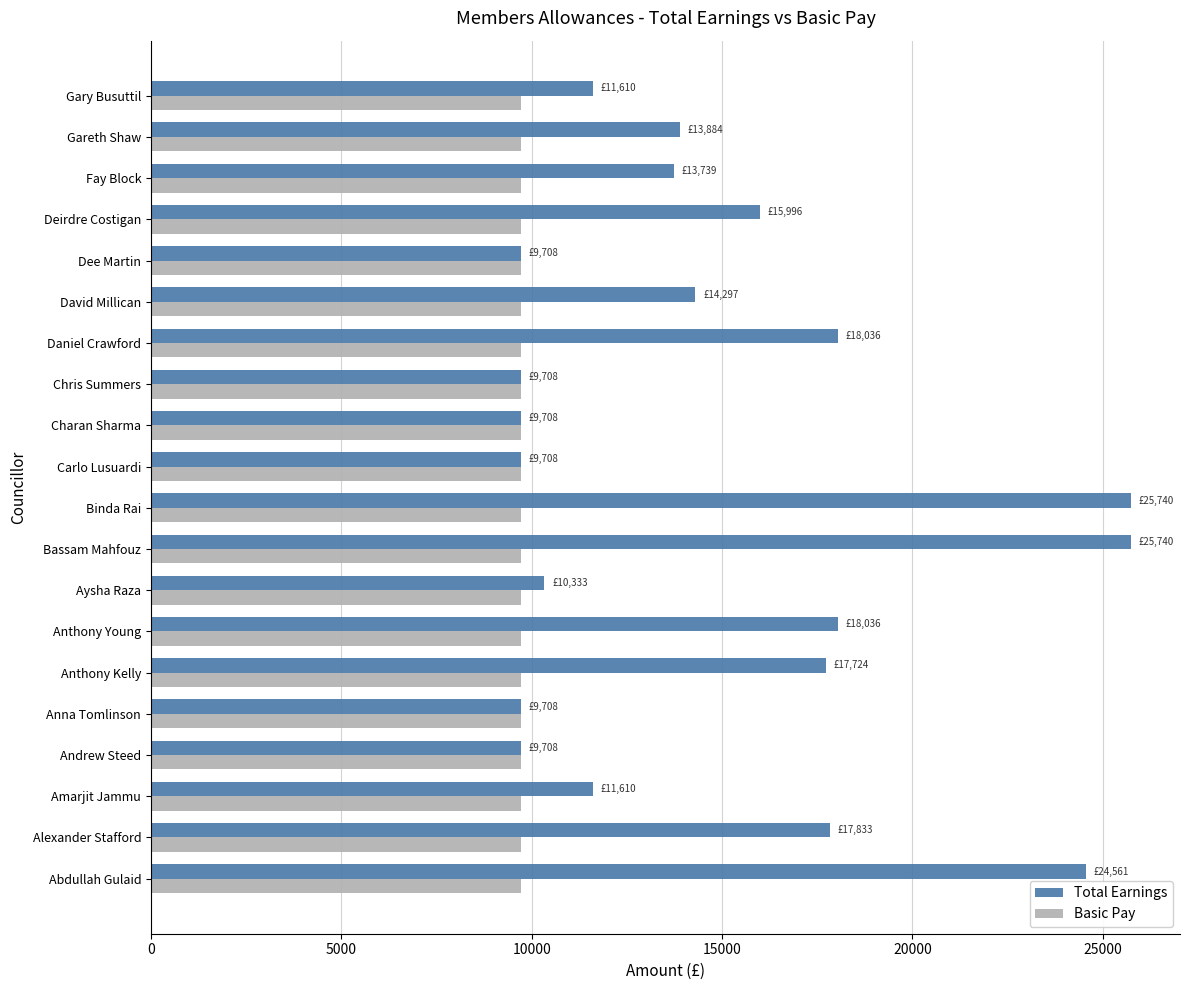

What is the greatest value displayed?

25740.0